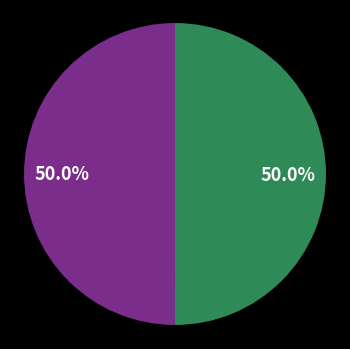

How many segments does this pie chart have?

2